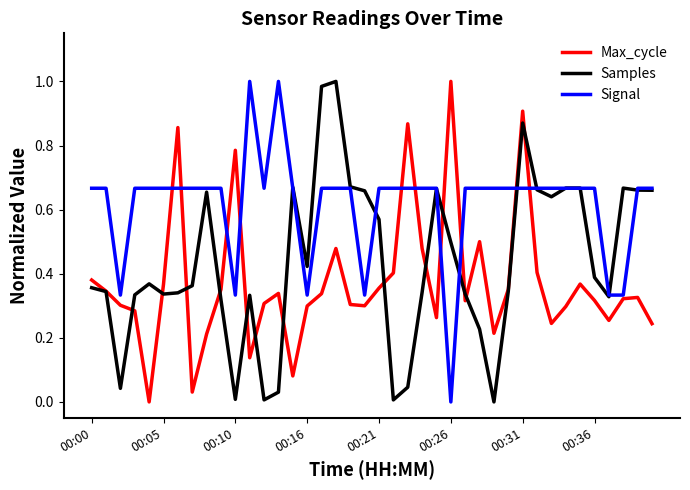

Rank the series by their average value, from highest to lowest.

Signal, Samples, Max_cycle